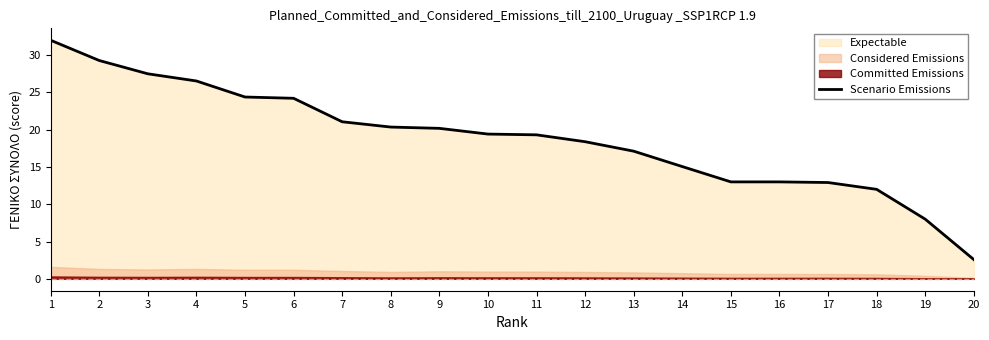

The value at 4 is 26.5. True or false?

True